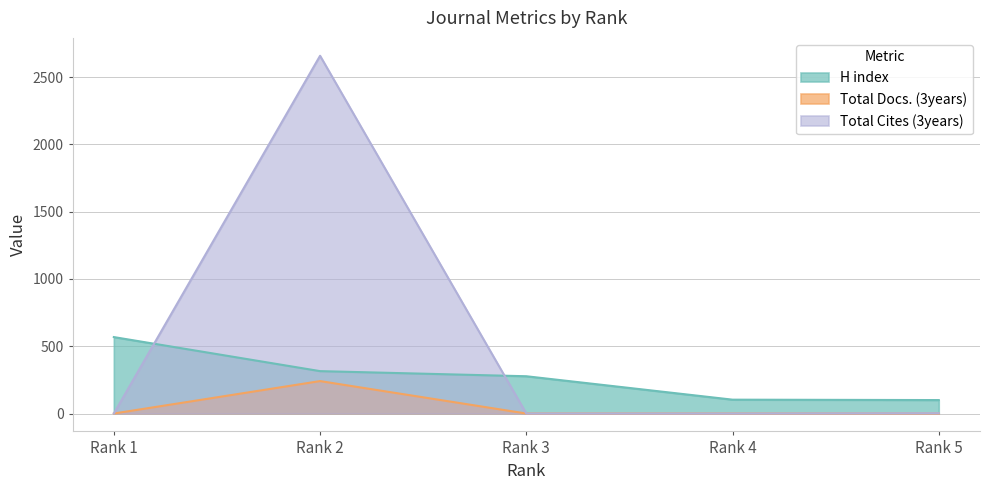

How many distinct data groups are displayed?

3